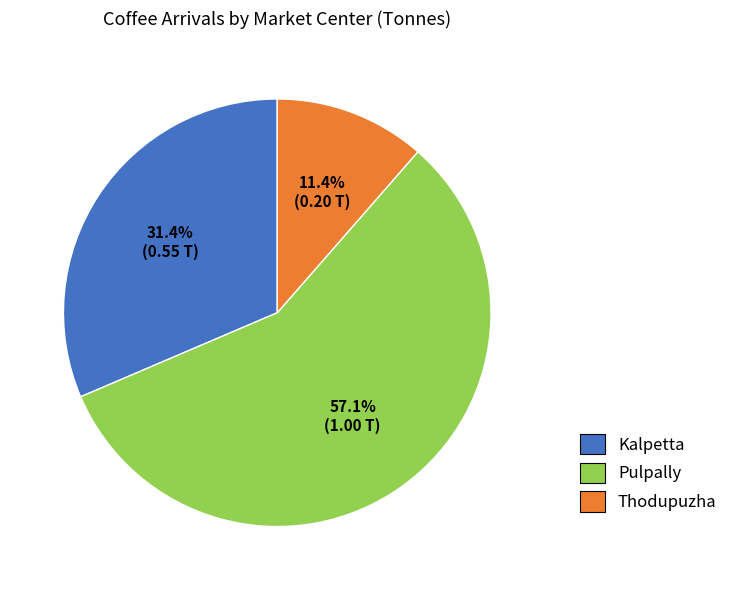

Which slice is the smallest?

Thodupuzha